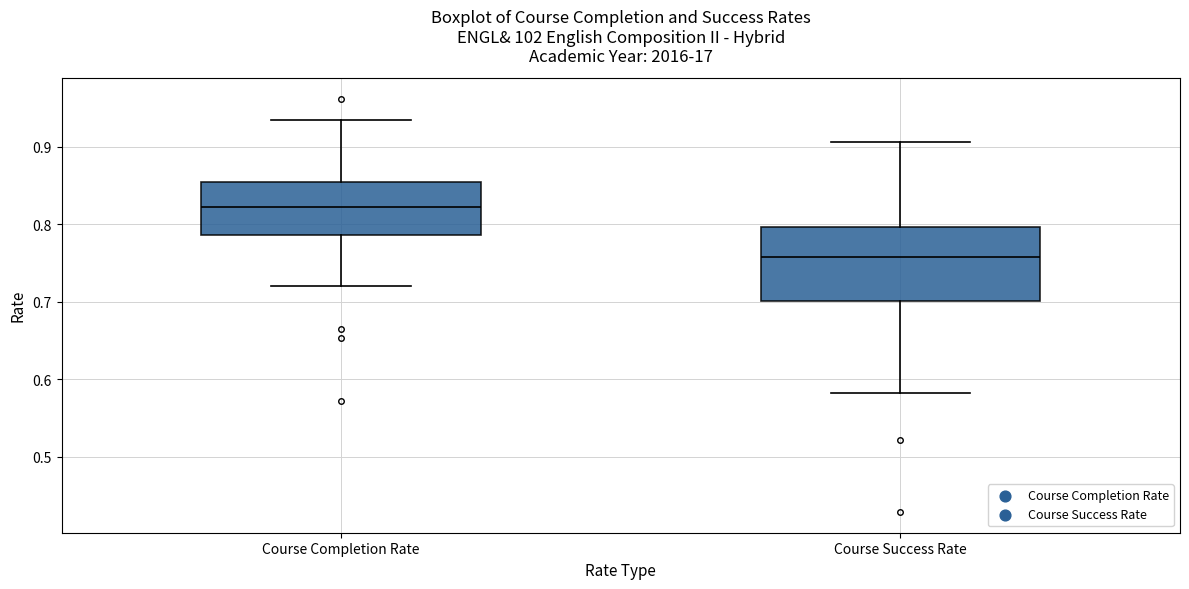

Reading left to right, transcribe this box plot: for each box, give where its median line is, the range the box spans, and where its two whiskers end, as read against the y-axis. The values are not printed on the chart, so give them approximately, as read against the axis.

Course Completion Rate: median 0.82, box 0.79 to 0.85, whiskers 0.72 to 0.93
Course Success Rate: median 0.76, box 0.70 to 0.80, whiskers 0.58 to 0.91